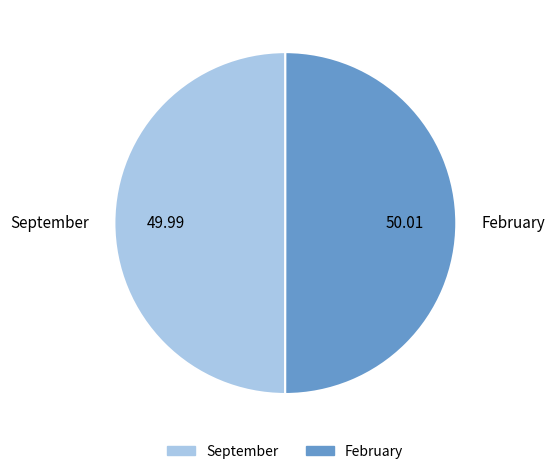

Do September and February together represent more than half of the pie?

Yes